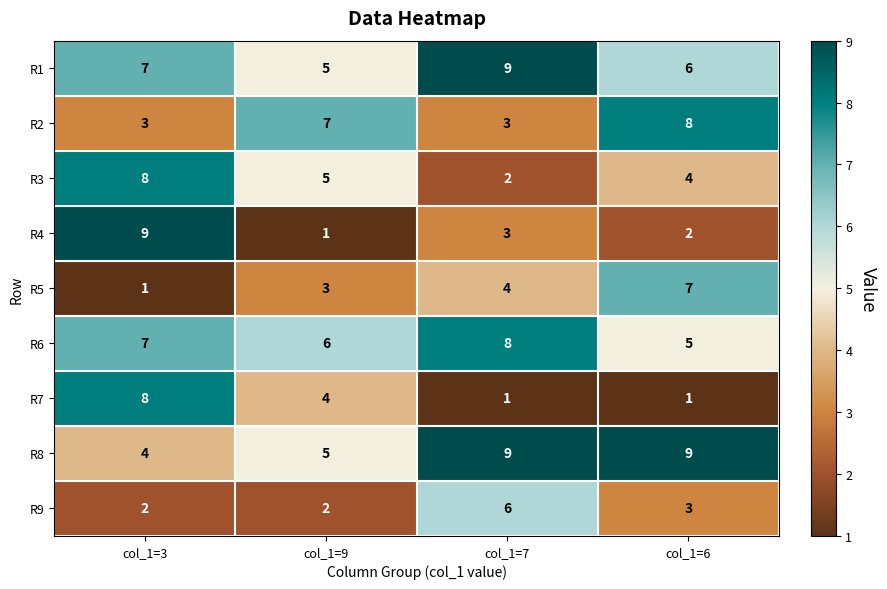

Is it true that R3 equals 8 at col_1=3?

True